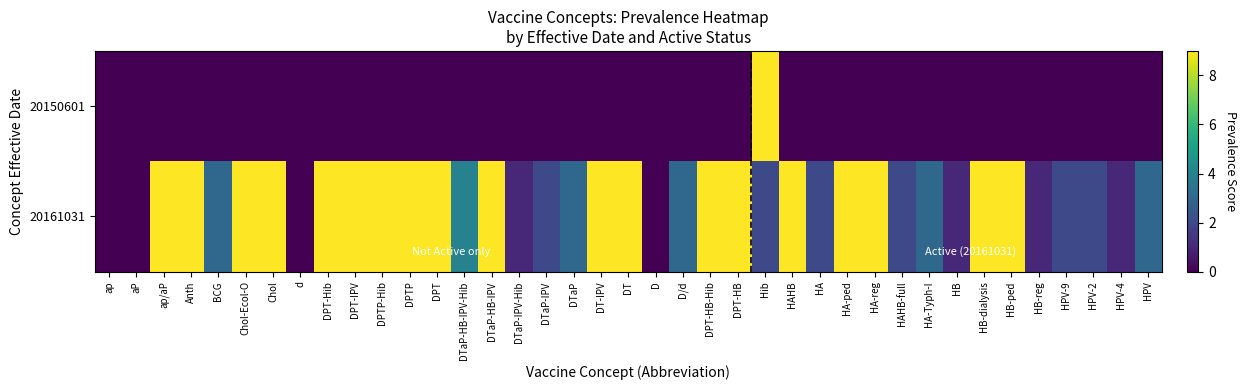

At which category is the sum across all series the highest?

Hib